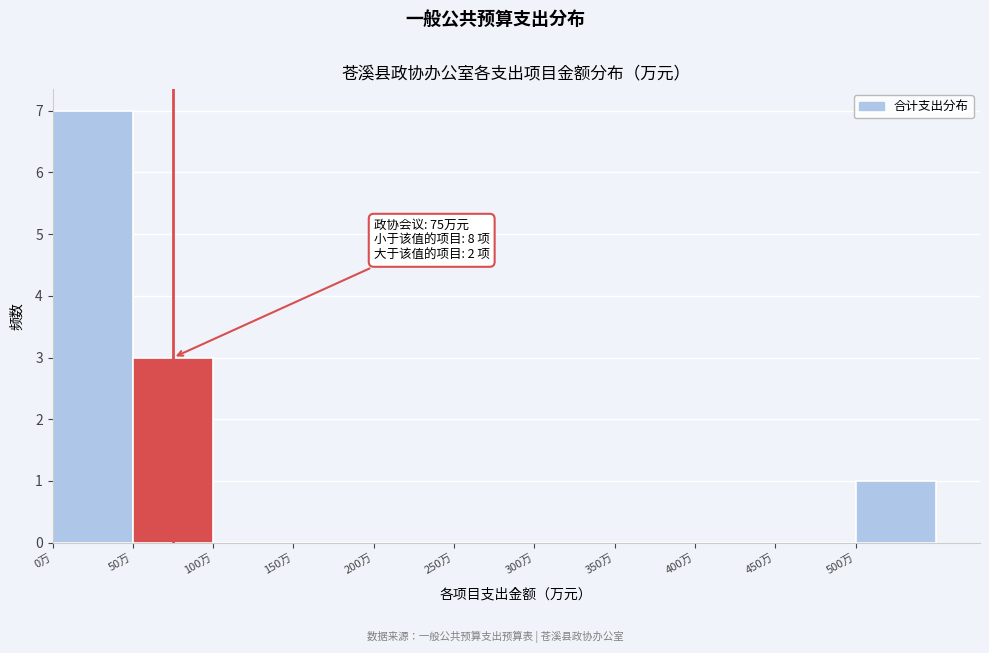

Which range on the x-axis has the tallest bar?

0 to 50